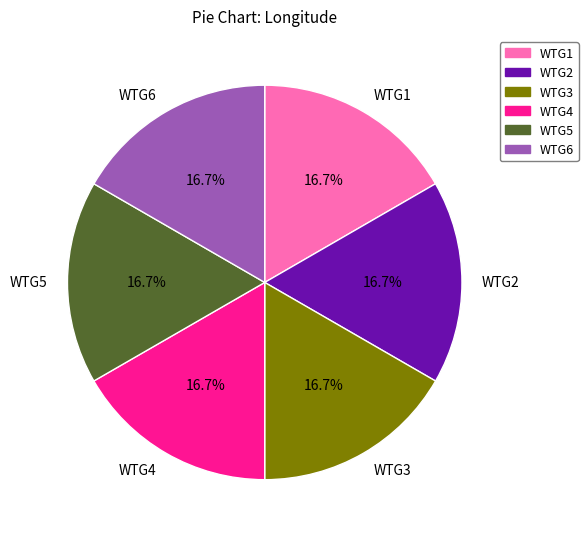

What percentage is the WTG2 slice, to the nearest percent?

17%